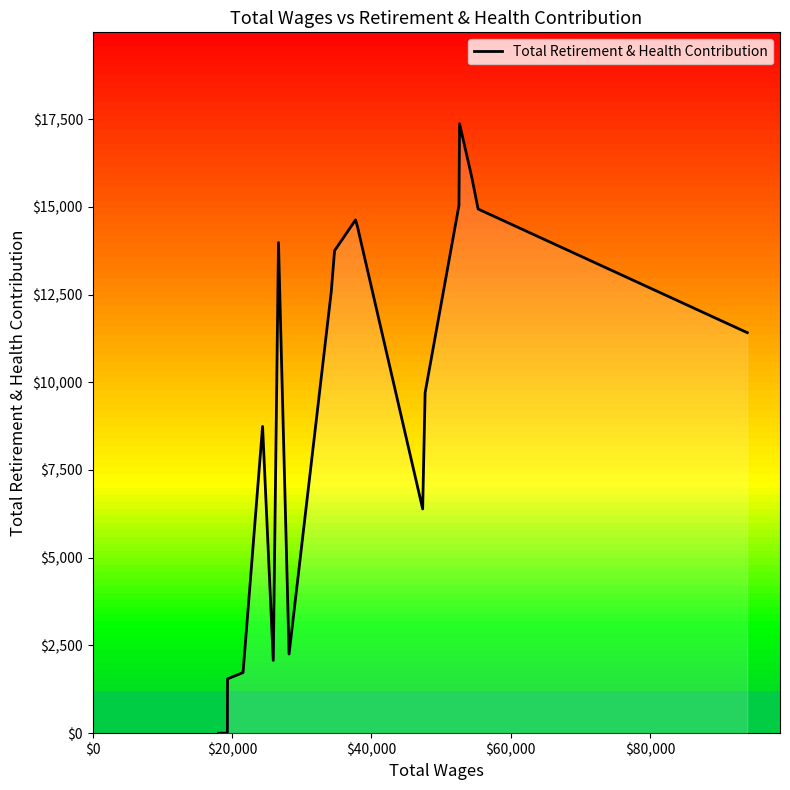

What is the difference between the maximum and minimum values?

17366